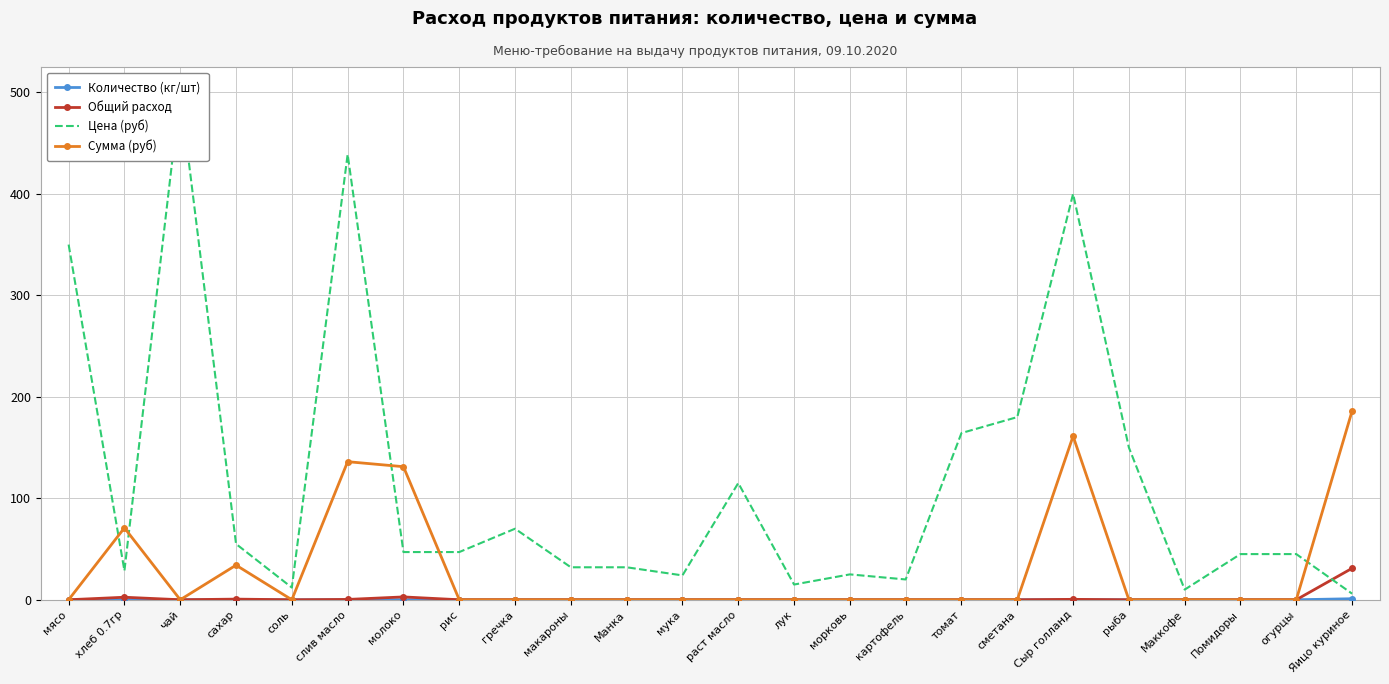

Reading left to right, what are all the values shown in this chart?

Количество (кг/шт): 0.0	0.1	0.0	0.0	0.0	0.0	0.1	0.0	0.0	0.0	0.0	0.0	0.0	0.0	0.0	0.0	0.0	0.0	0.0	0.0	0.0	0.0	0.0	1.0
Общий расход: 0.0	2.5	0.0	0.6	0.0	0.3	2.8	0.0	0.0	0.0	0.0	0.0	0.0	0.0	0.0	0.0	0.0	0.0	0.4	0.0	0.0	0.0	0.0	31.0
Цена (руб): 350.0	28.6	500.0	55.0	12.0	438.9	47.0	47.0	70.0	32.0	32.0	24.0	115.0	15.0	25.0	20.0	164.3	180.0	400.0	150.0	10.0	45.0	45.0	6.0
Сумма (руб): 0.0	70.9	0.0	34.1	0.0	136.1	131.1	0.0	0.0	0.0	0.0	0.0	0.0	0.0	0.0	0.0	0.0	0.0	161.2	0.0	0.0	0.0	0.0	186.0